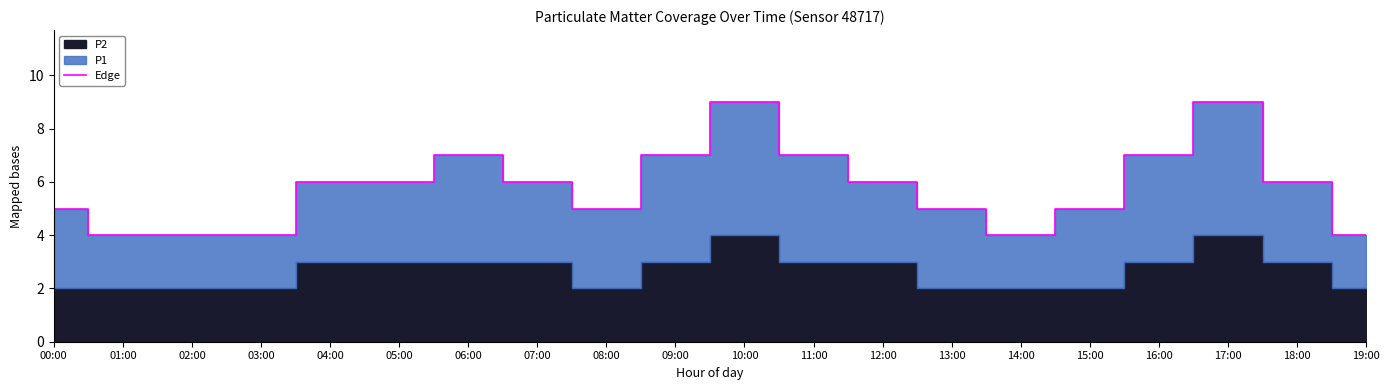

Count the number of values greater than 6.

6